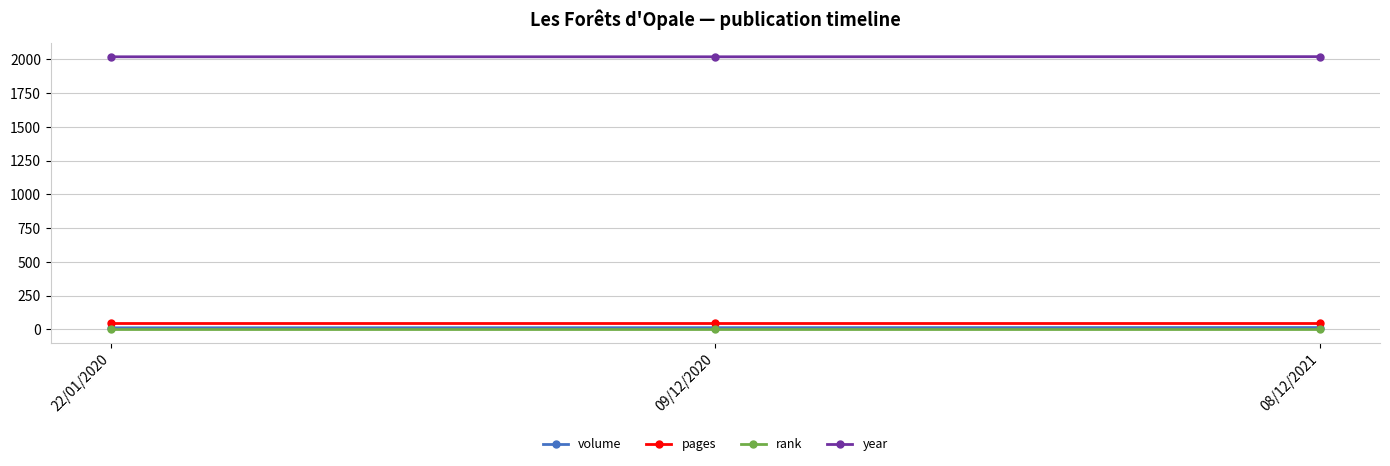

Is it true that pages equals 48 at 09/12/2020?

True